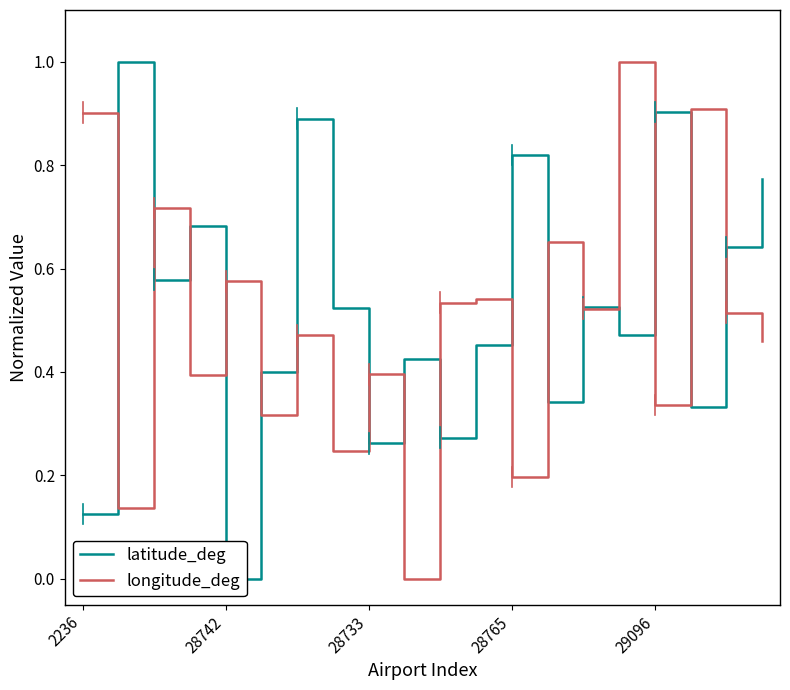

Is this an area chart (filled region under the line)?

No